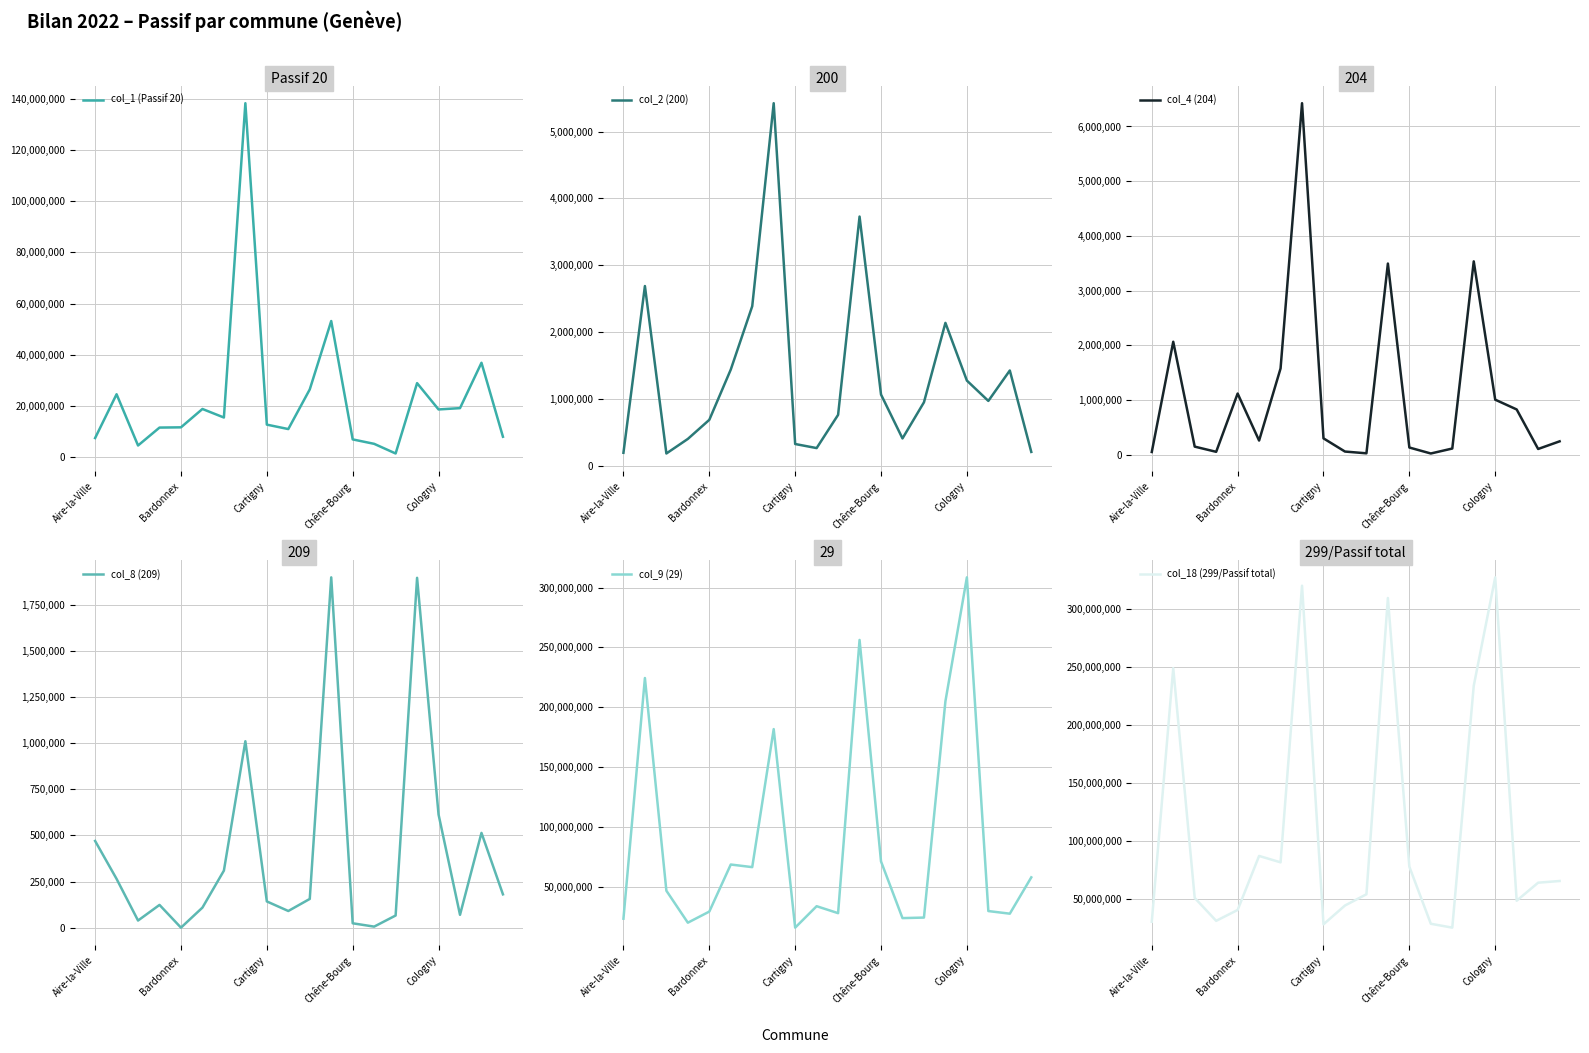

What is the difference between the maximum and minimum values in the col_2 (200) series?

5243334.0